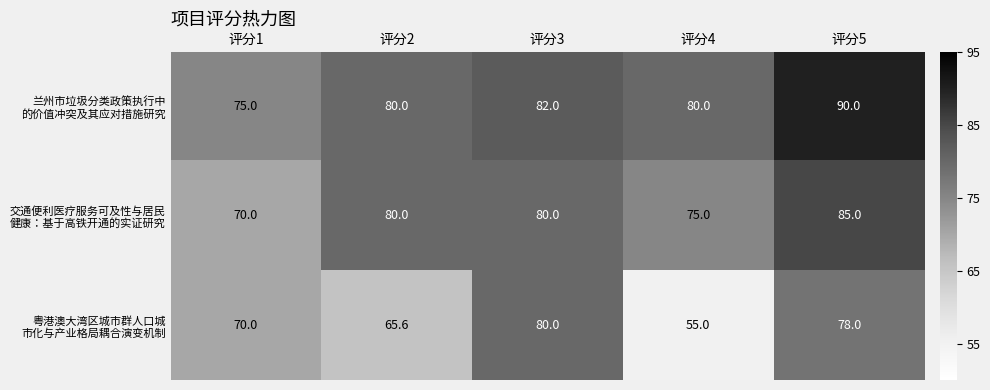

What is the greatest value displayed?

90.0